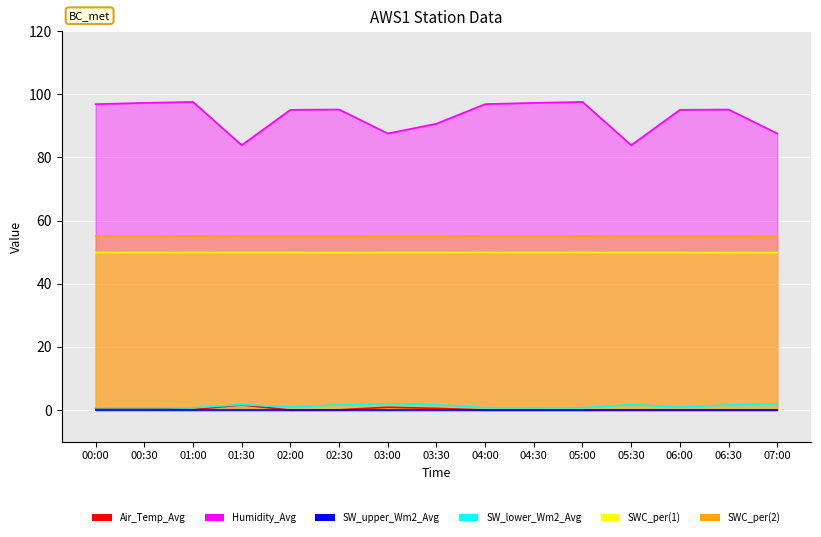

True or false: SWC_per(1) and Air_Temp_Avg cross at least once.

False